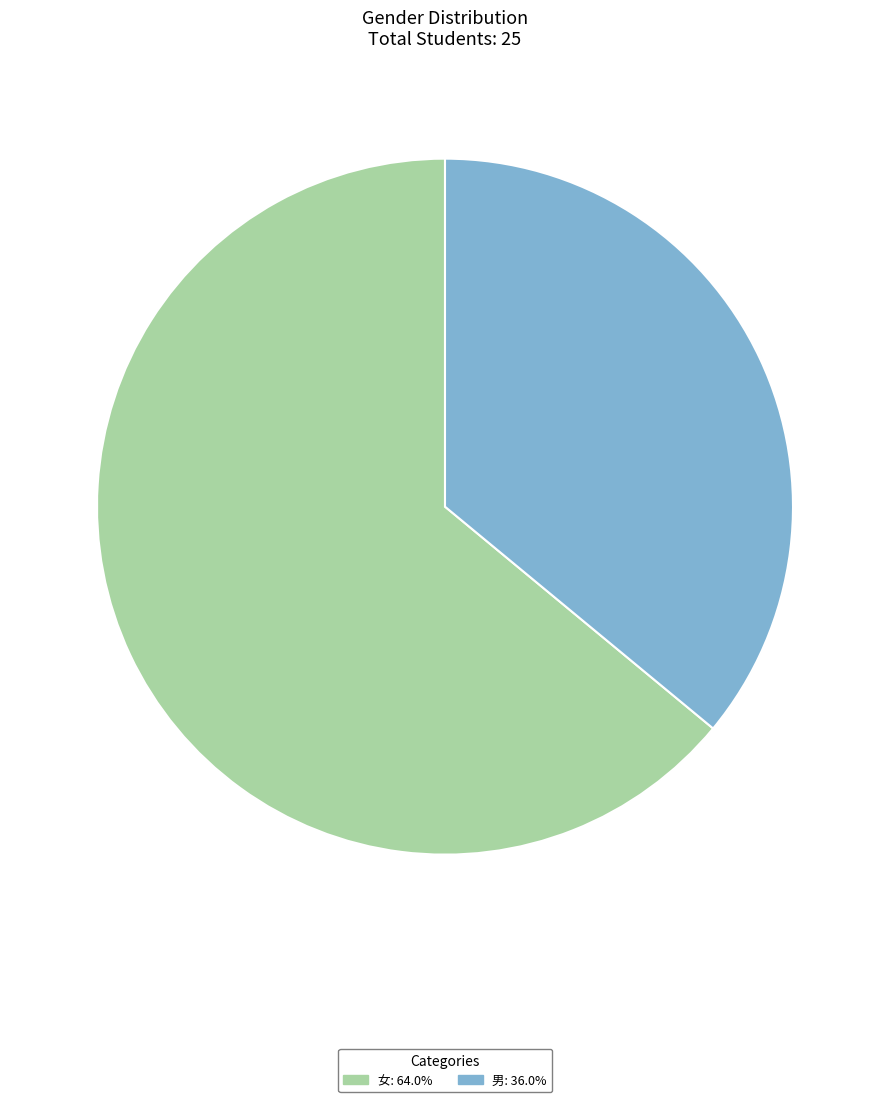

Approximately how many times larger is the value at 男 compared to 女?

0.6